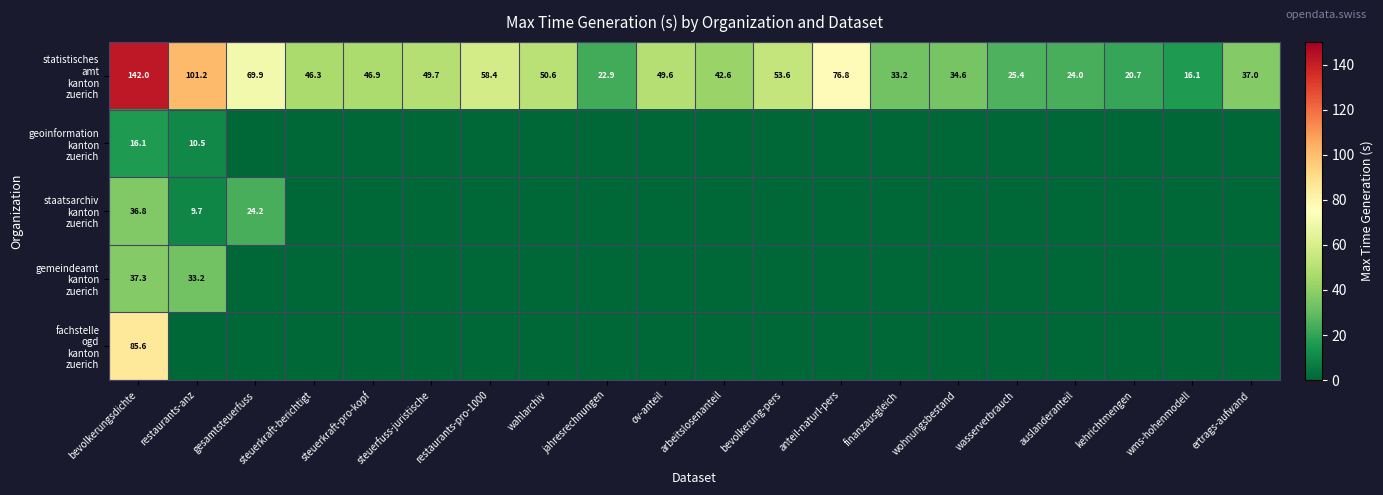

At how many categories does at least one series exceed 124?

1